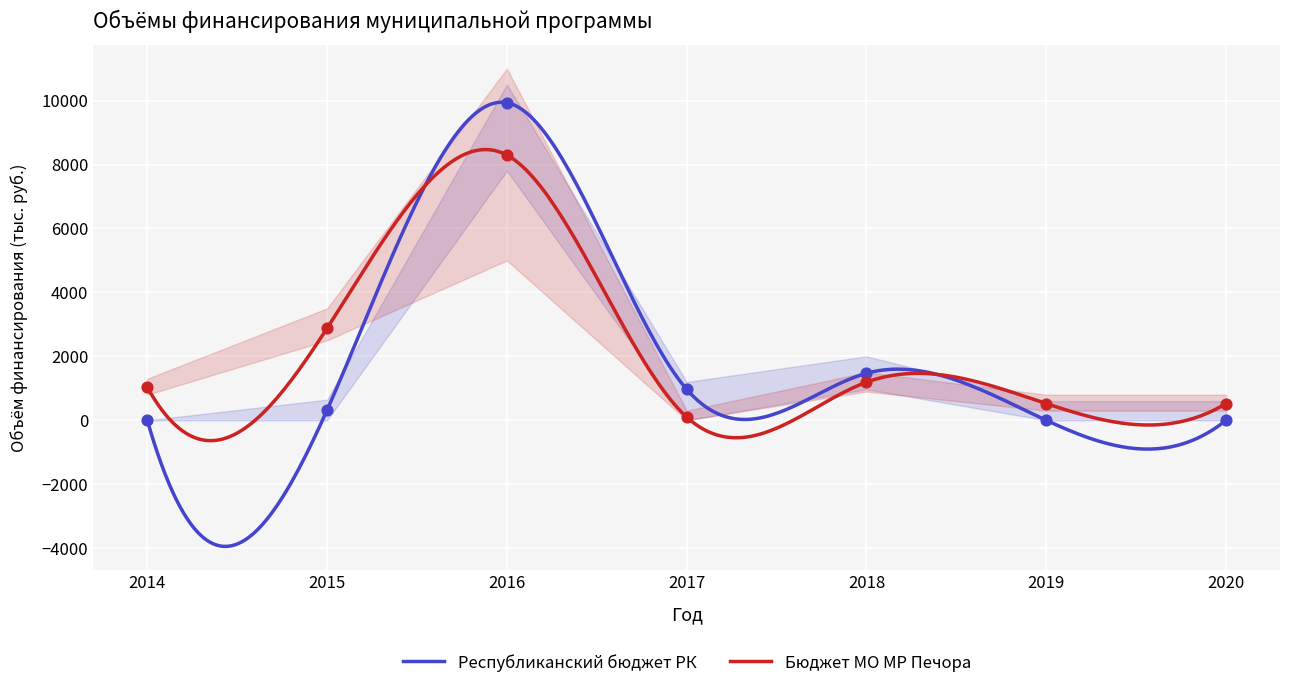

What is the total value across all series at 2014?

1035.0